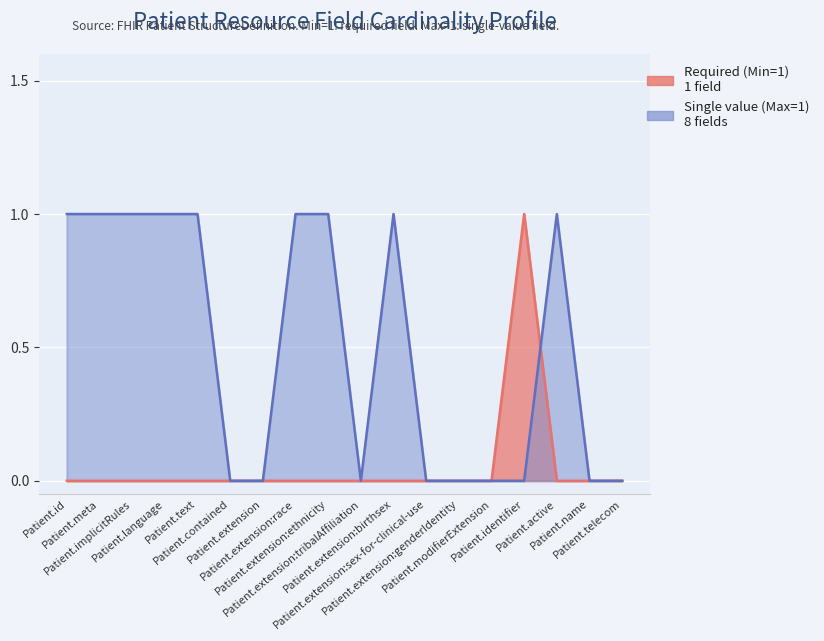

Rank the categories by Max Cardinality value from highest to lowest.

Patient.id, Patient.meta, Patient.implicitRules, Patient.language, Patient.text, Patient.extension:race, Patient.extension:ethnicity, Patient.extension:birthsex, Patient.active, Patient.contained, Patient.extension, Patient.extension:tribalAffiliation, Patient.extension:sex-for-clinical-use, Patient.extension:genderIdentity, Patient.modifierExtension, Patient.identifier, Patient.name, Patient.telecom